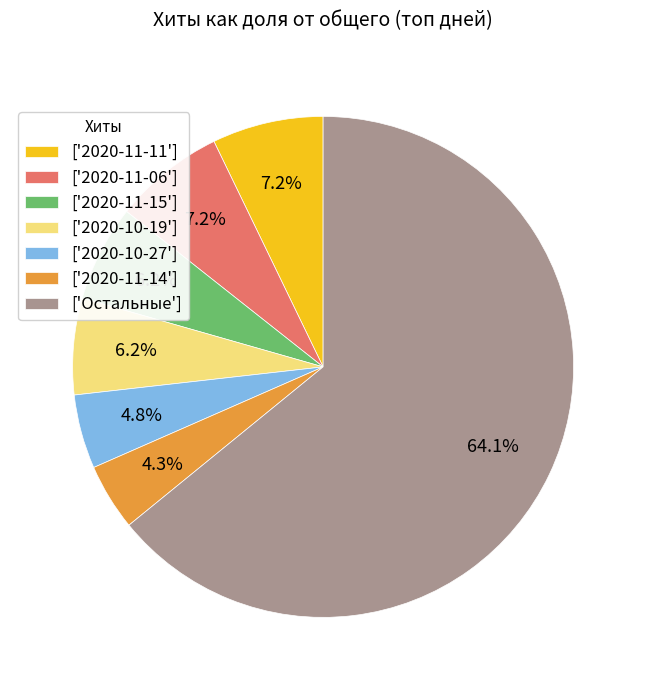

What is the largest slice in the pie chart?

['Остальные']